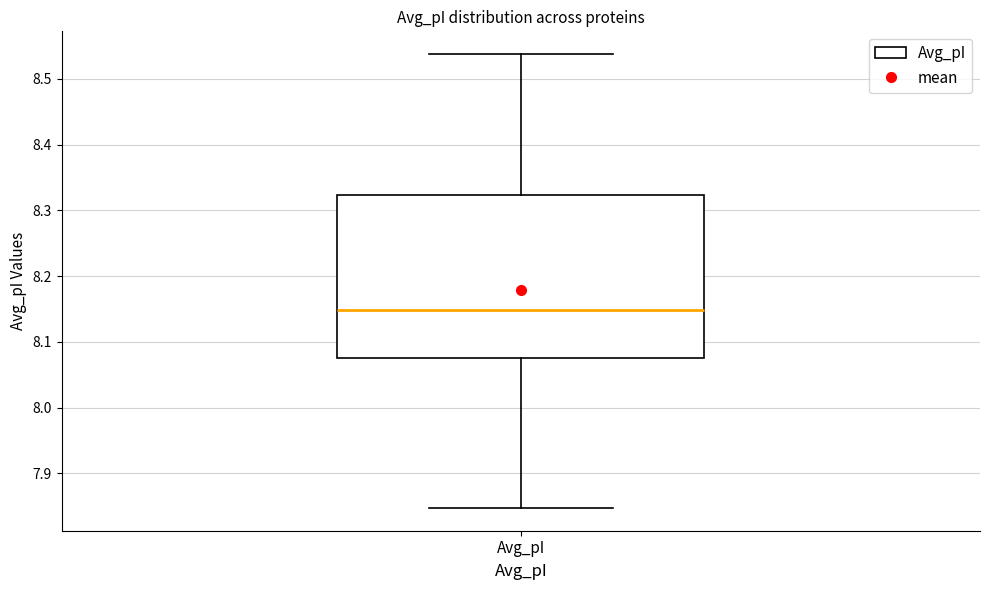

Read this box plot against the y-axis: the position of the median line, the range covered by the box, and the ends of both whiskers. The values are not printed on the chart, so give them approximately, as read against the axis.

median 8.15, box 8.08 to 8.32, whiskers 7.85 to 8.54